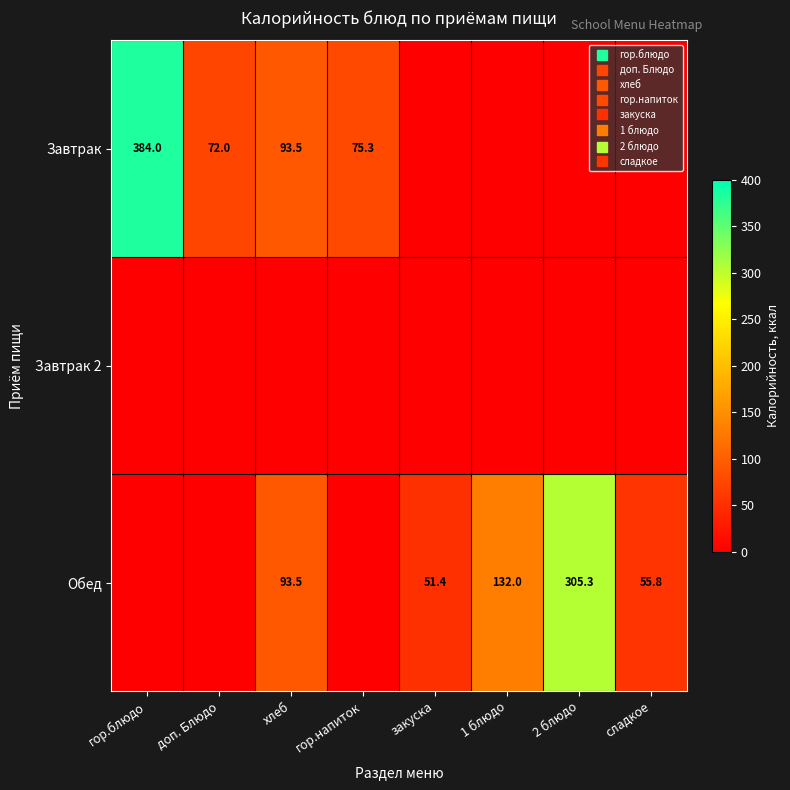

At how many categories does at least one series exceed 77?

4